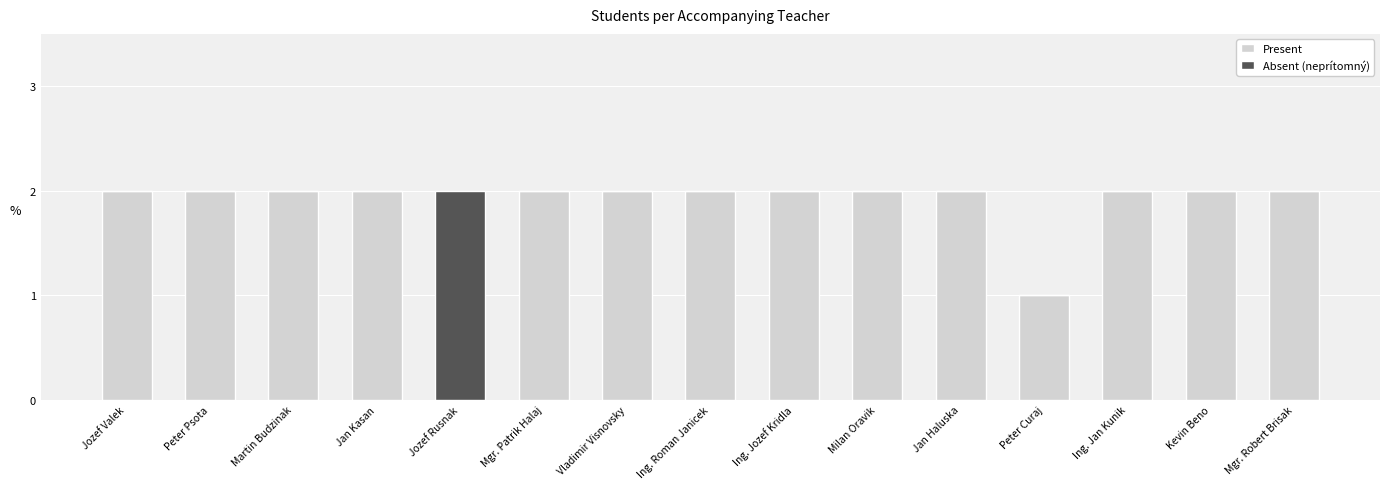

What is the sum of the Present values at Ing. Roman Janicek and Martin Budzinak?

4